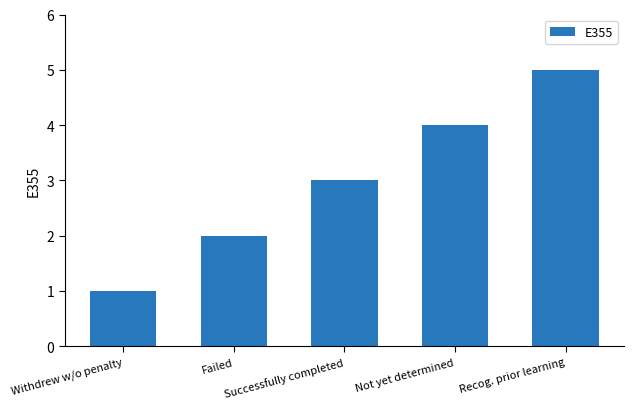

What is the maximum value shown in the chart?

5